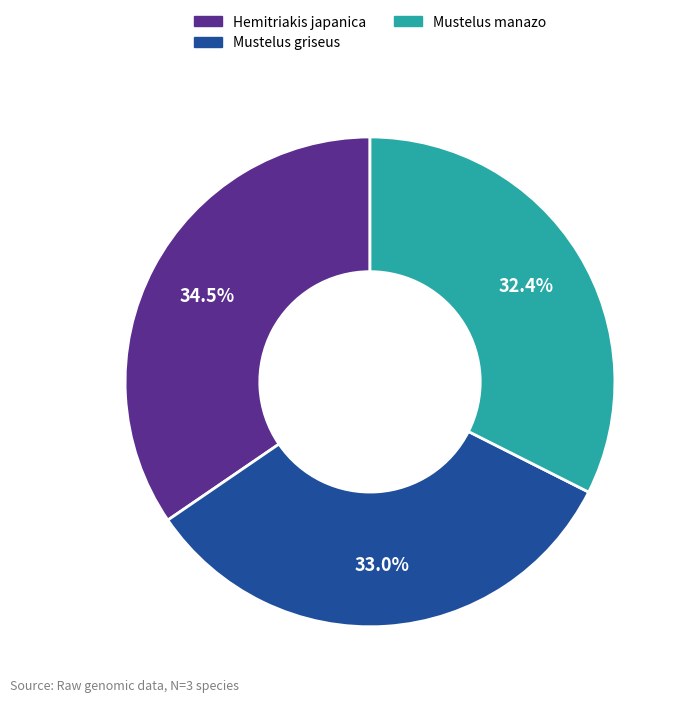

To the nearest percent, what is the average slice percentage?

33%